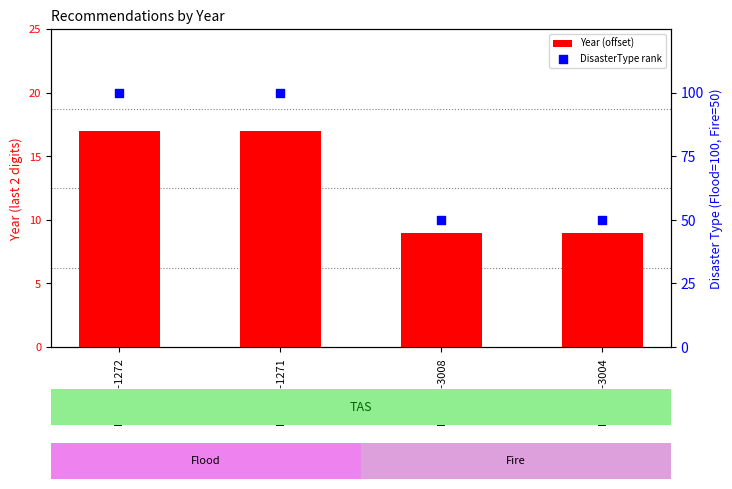

Which series contains the highest Y value?

DisasterType rank